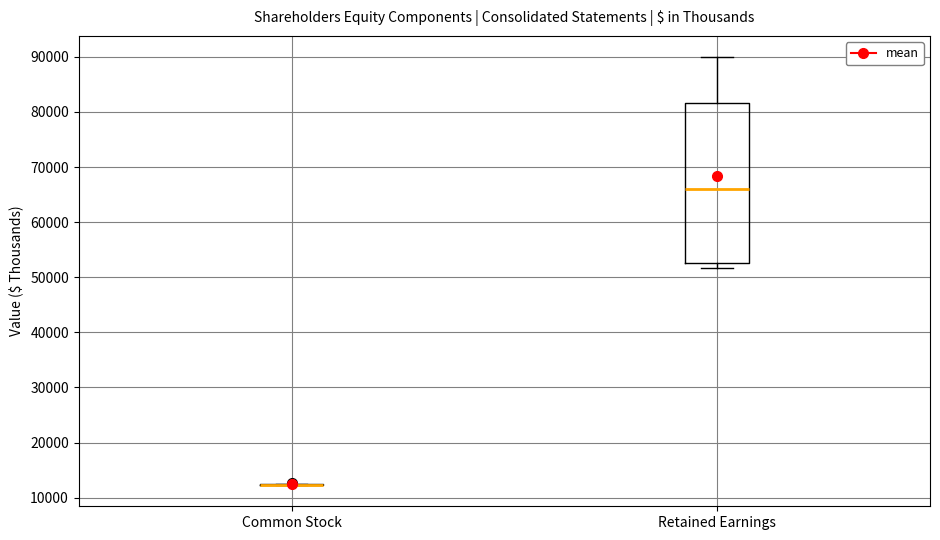

Reading left to right, read every box against the y-axis: the position of its median line, the range the box covers, and the ends of its whiskers. The values are not printed on the chart, so give them approximately, as read against the axis.

Common Stock: box collapsed to a line at 12000, whiskers 12000 to 12000
Retained Earnings: median 66000, box 53000 to 82000, whiskers 52000 to 90000